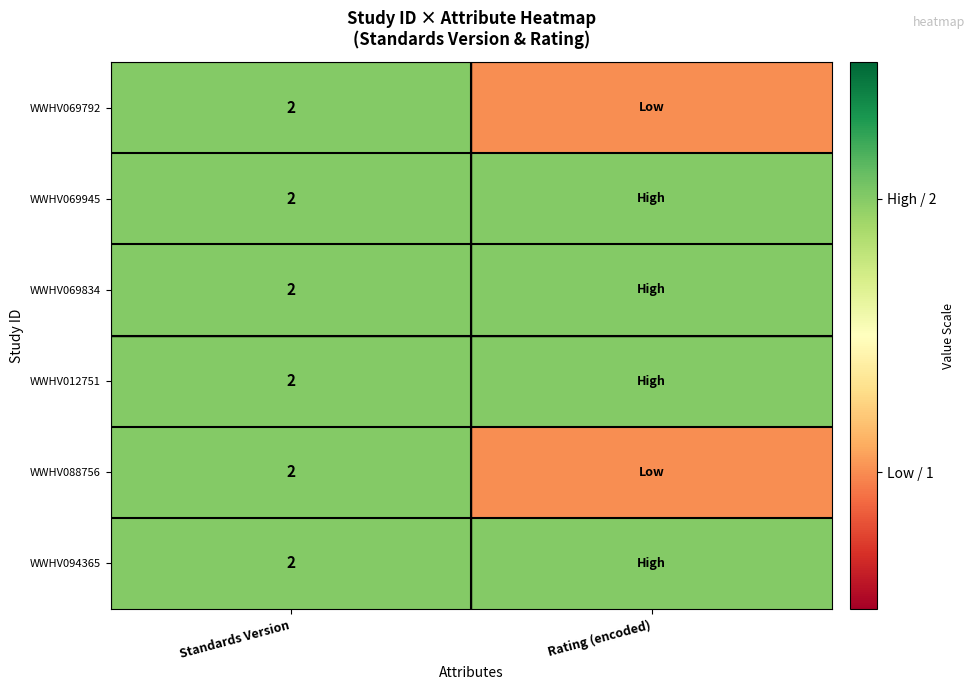

True or false: WWHV094365 has a value of 4 at Standards Version.

False